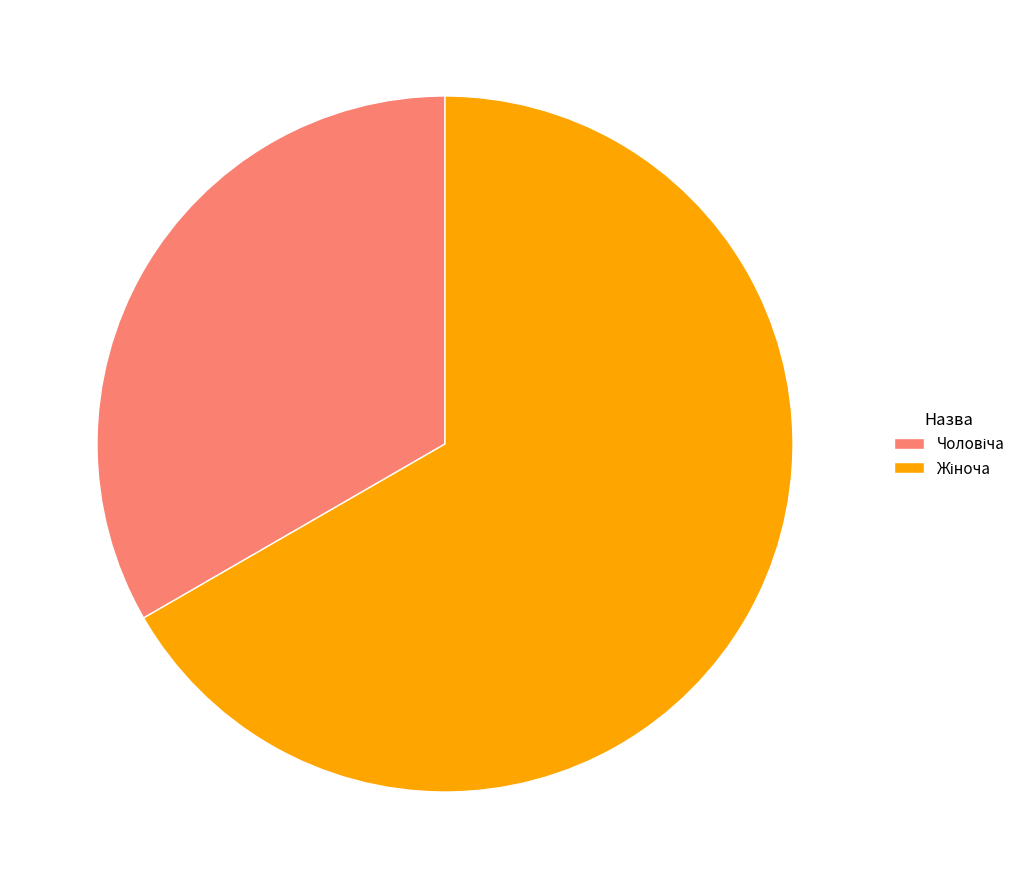

Does any single category account for the majority?

Yes